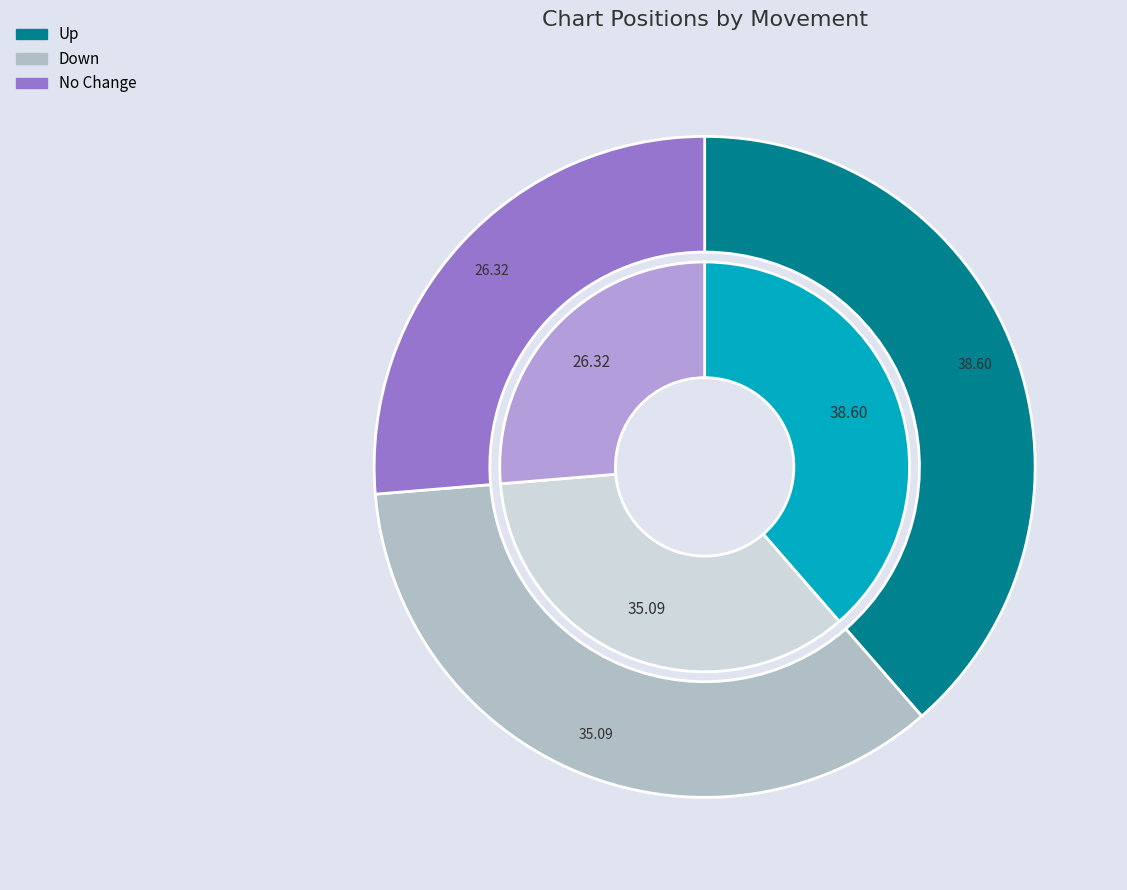

To the nearest percent, what is the difference between the largest and smallest slice percentages?

12%